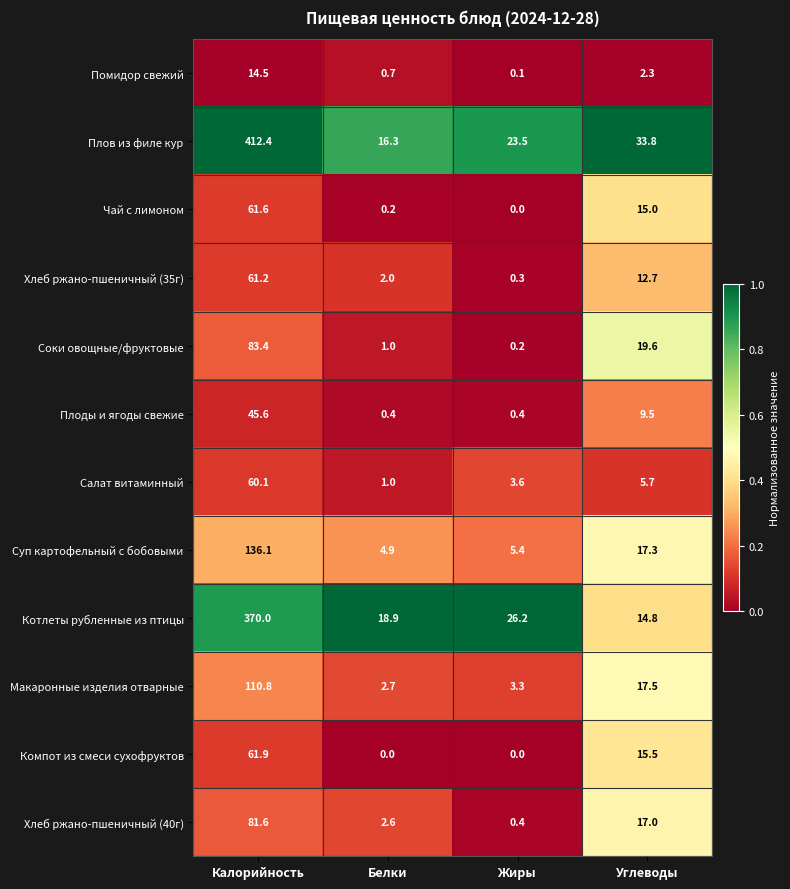

Rank the series at Калорийность from highest to lowest value.

Плов из филе кур, Котлеты рубленные из птицы, Суп картофельный с бобовыми, Макаронные изделия отварные, Соки овощные/фруктовые, Хлеб ржано-пшеничный (40г), Компот из смеси сухофруктов, Чай с лимоном, Хлеб ржано-пшеничный (35г), Салат витаминный, Плоды и ягоды свежие, Помидор свежий